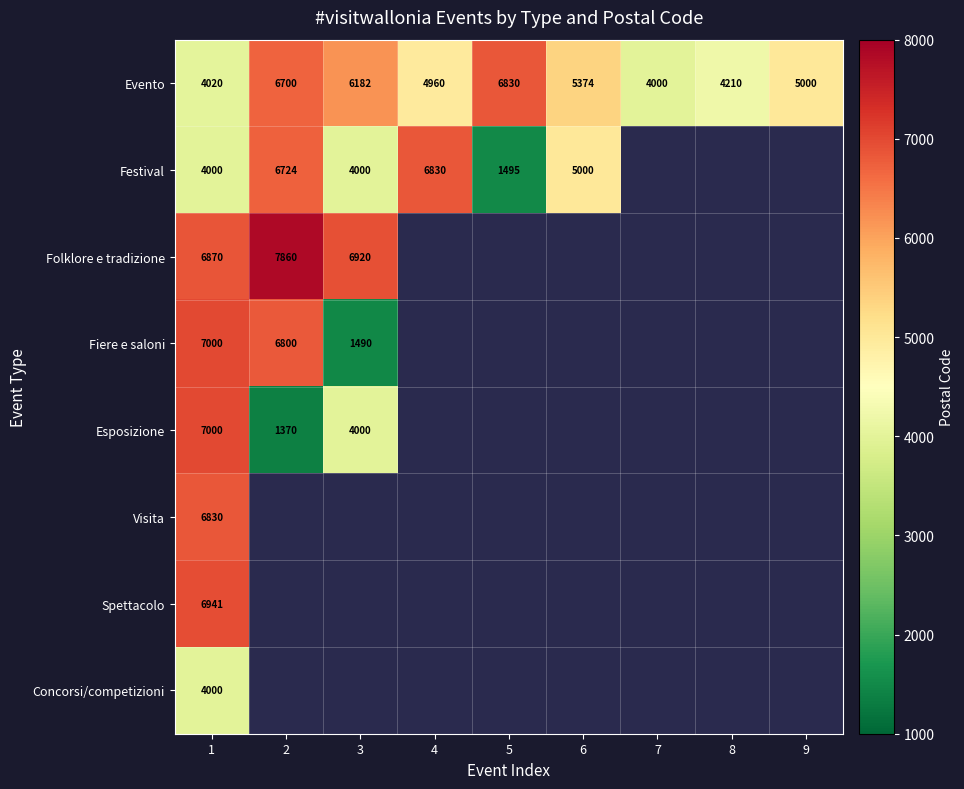

At which category does the chart reach its minimum across all series?

2